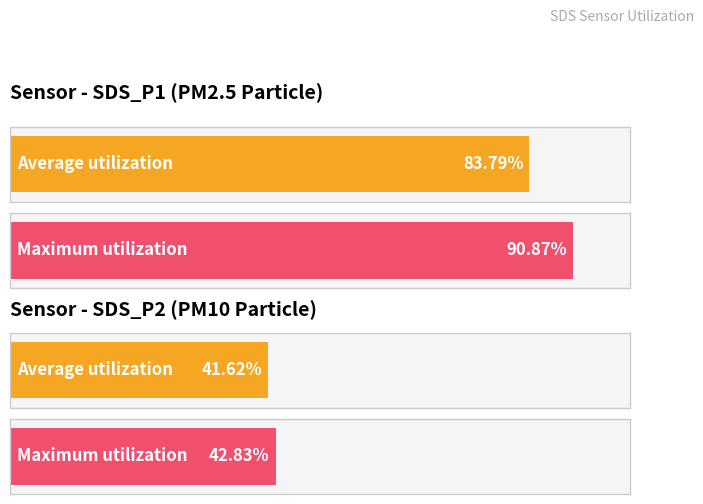

The value of SDS_P2 at 00:29 is 16.9. True or false?

False